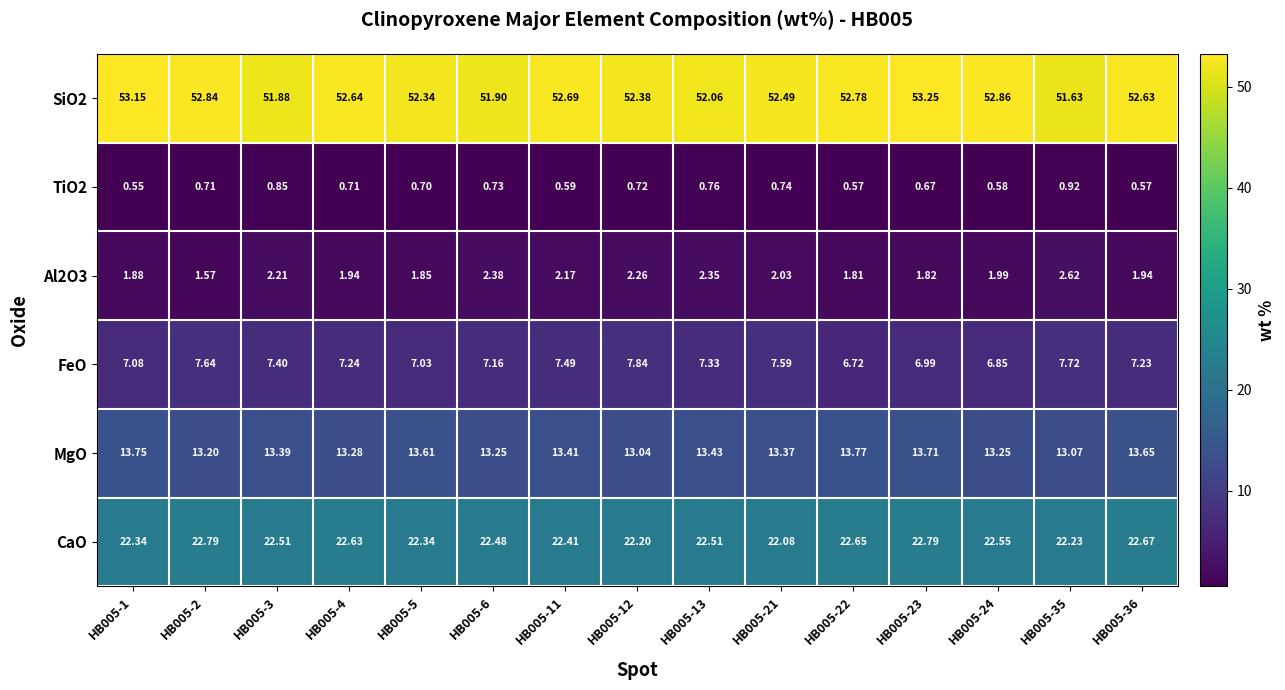

Rank the series by their maximum value, from highest to lowest.

SiO2, CaO, MgO, FeO, Al2O3, TiO2